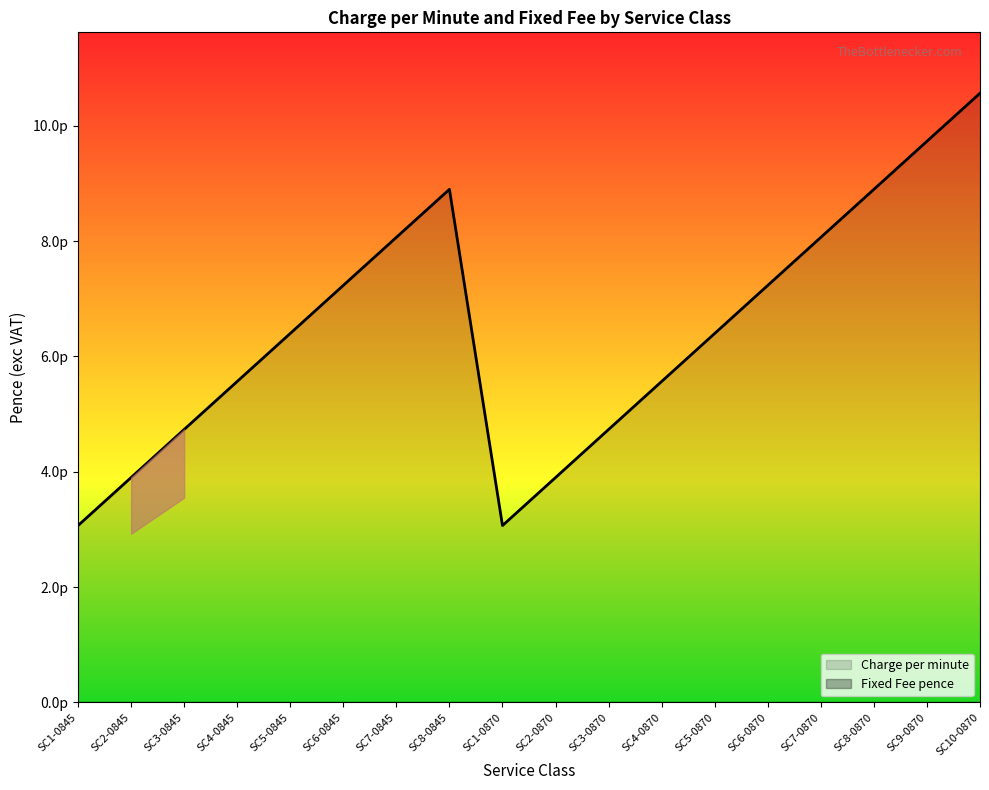

What is the difference between the second highest and minimum values?

6.7